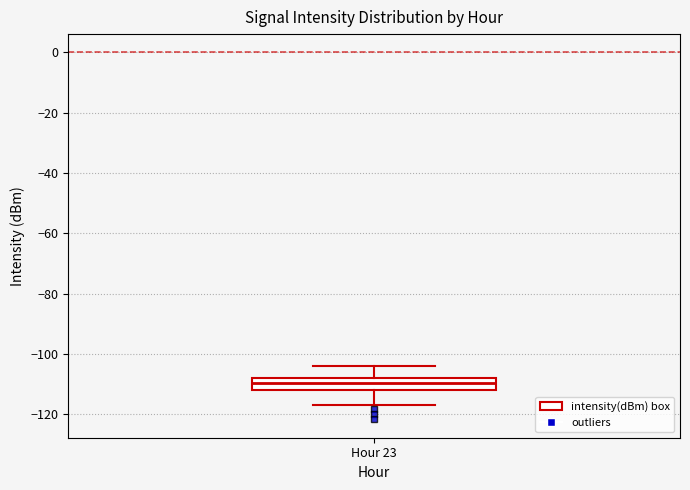

Transcribe this box plot: give where the median line is, the range the box spans, and where the two whiskers end, as read against the y-axis. The values are not printed on the chart, so give them approximately, as read against the axis.

median -110, box -112 to -108, whiskers -116 to -104